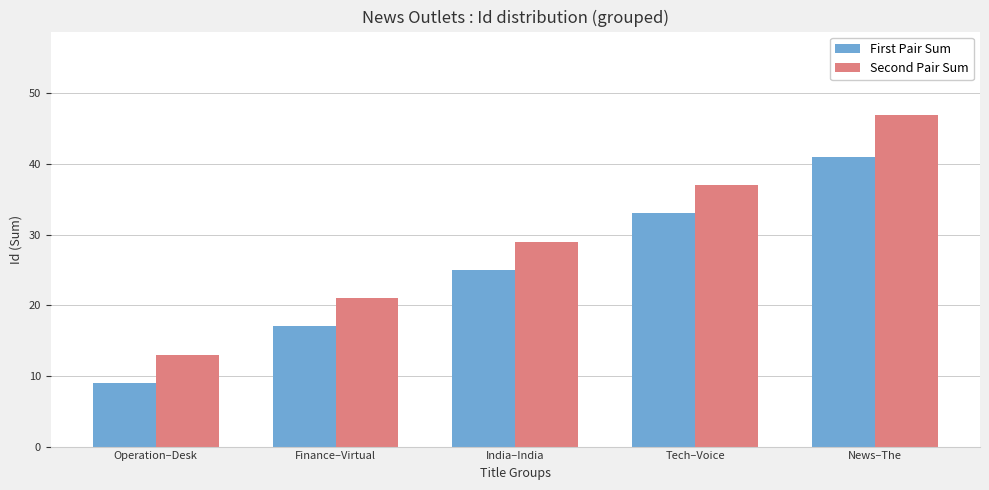

At Tech–Voice, list the series in order from largest to smallest.

Second Pair Sum, First Pair Sum